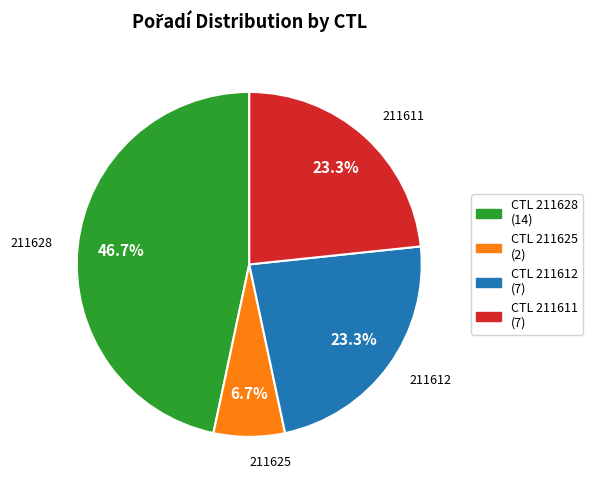

Combined, do CTL 211625 (2) and CTL 211612 (7) account for over 50%?

No